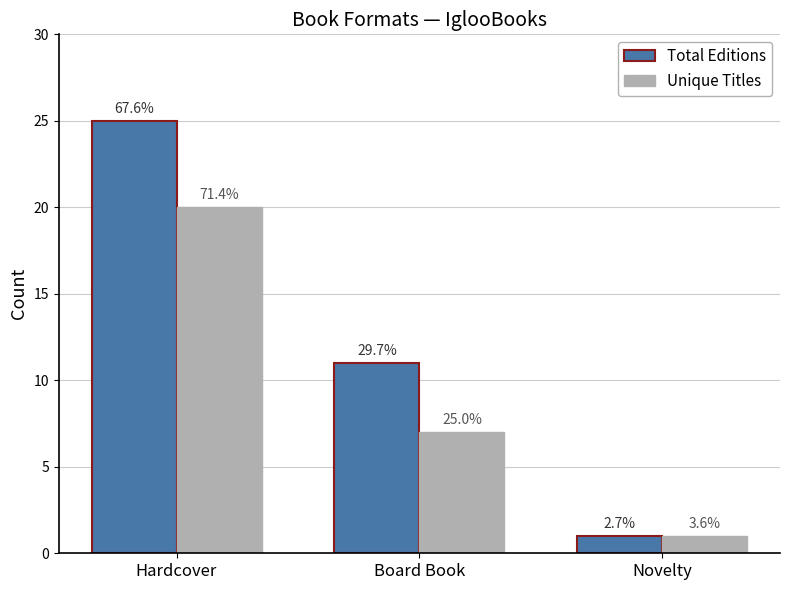

What value does the Total Editions series have at Board Book, to the nearest 10?

10